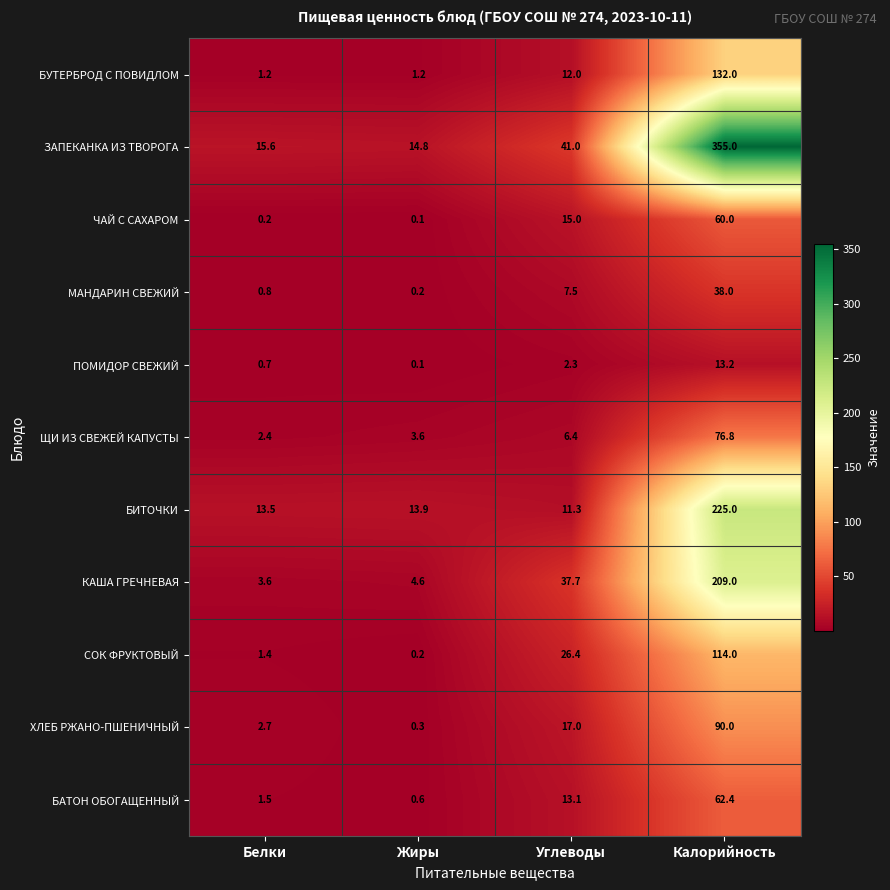

Count the number of categories in the chart.

4